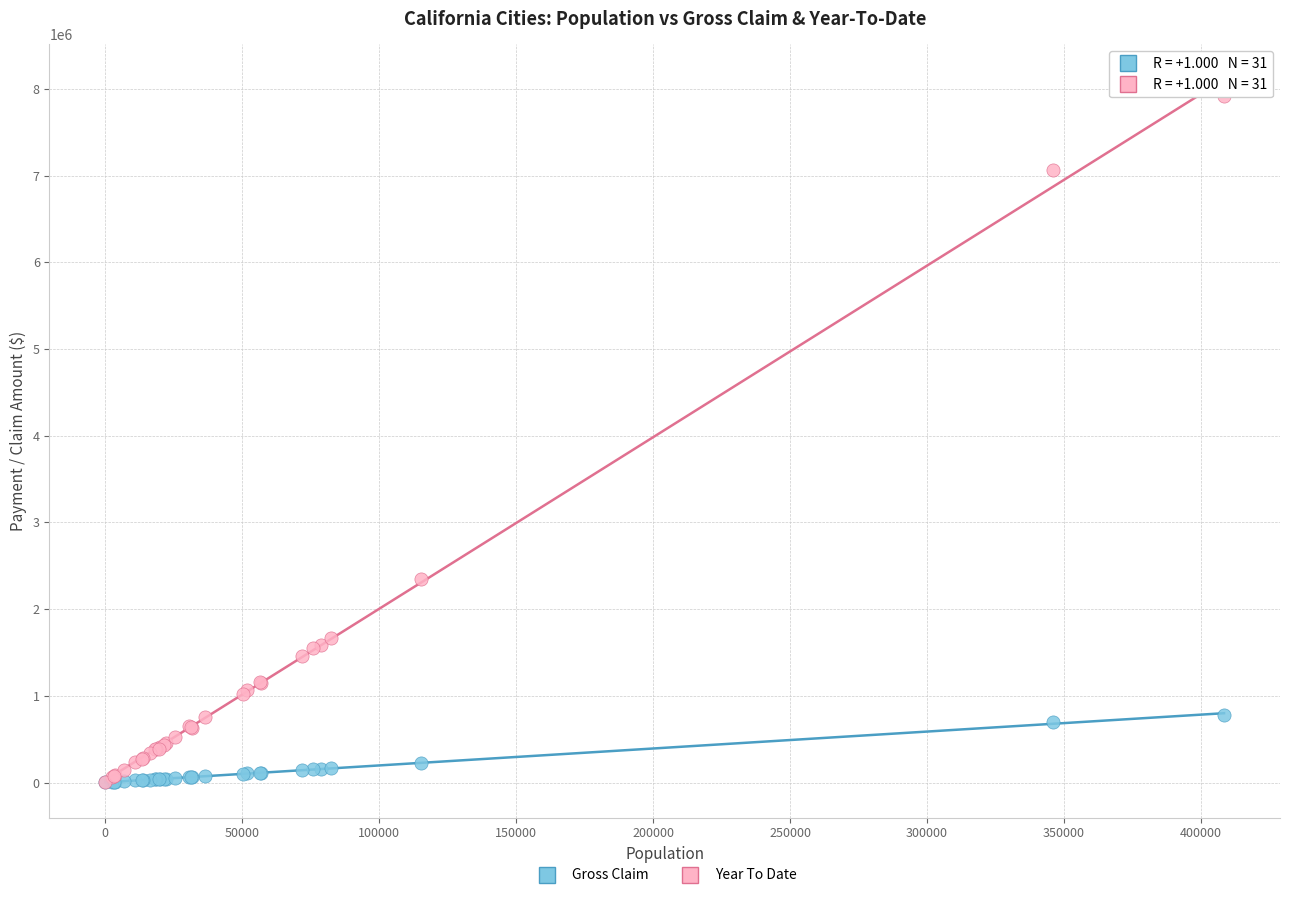

What are all the series names shown in the legend?

Gross Claim, Year To Date